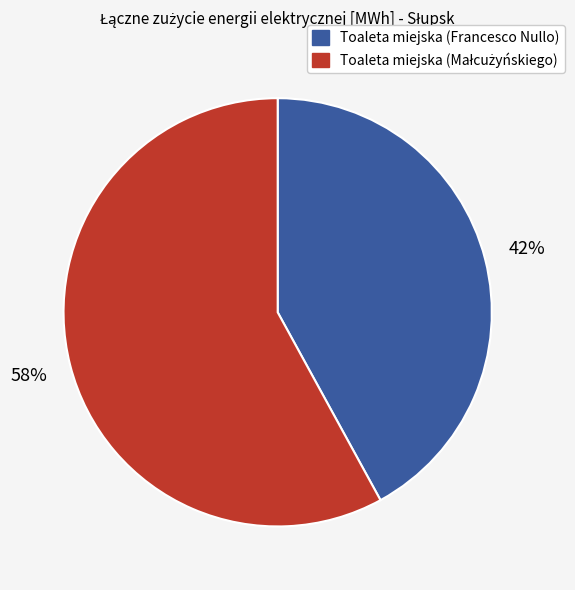

The Toaleta miejska (Francesco Nullo) slice represents 29% of the pie. True or false?

False